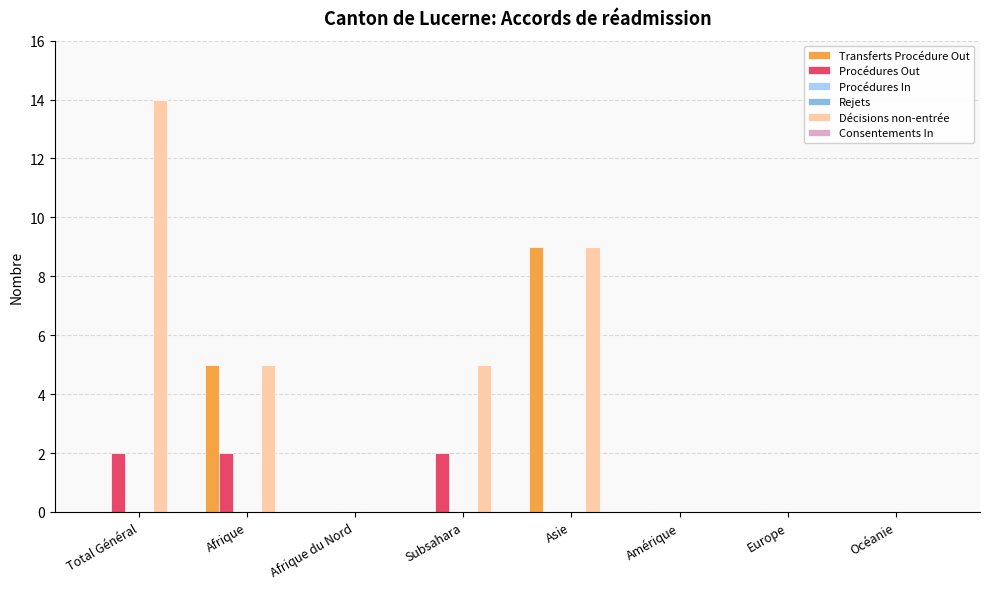

At which category is the sum across all series the highest?

Asie